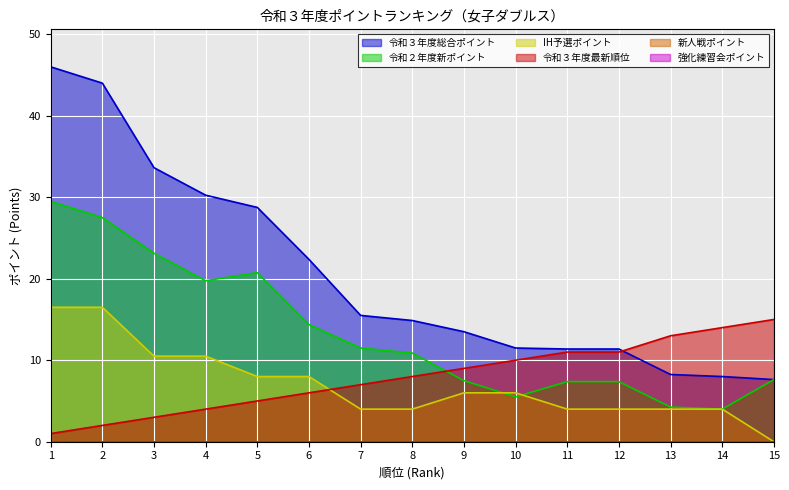

How many values in the IH予選ポイント series are below 6?

7